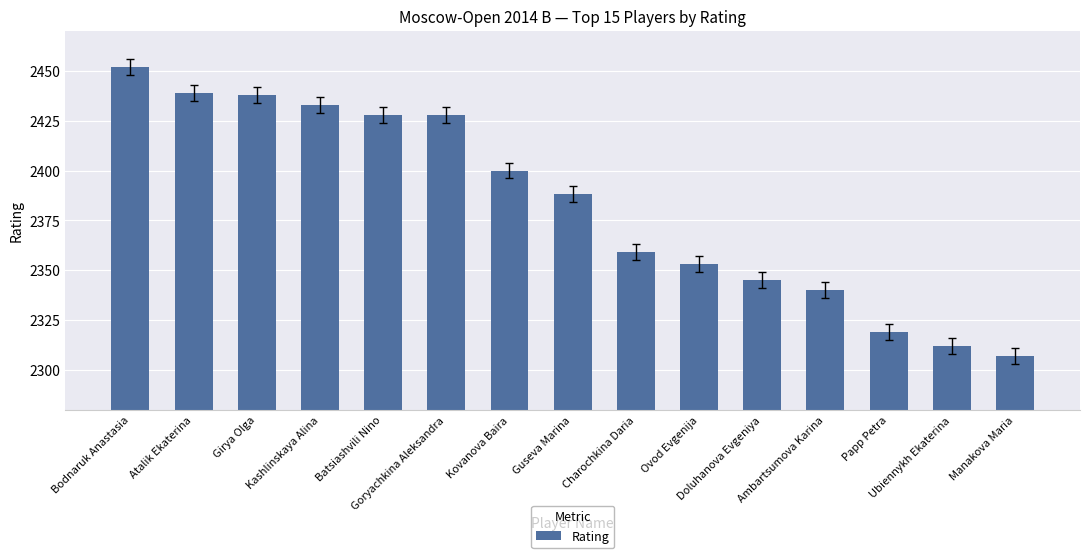

What value does the data have at Ubiennykh Ekaterina, to the nearest 10?

2310